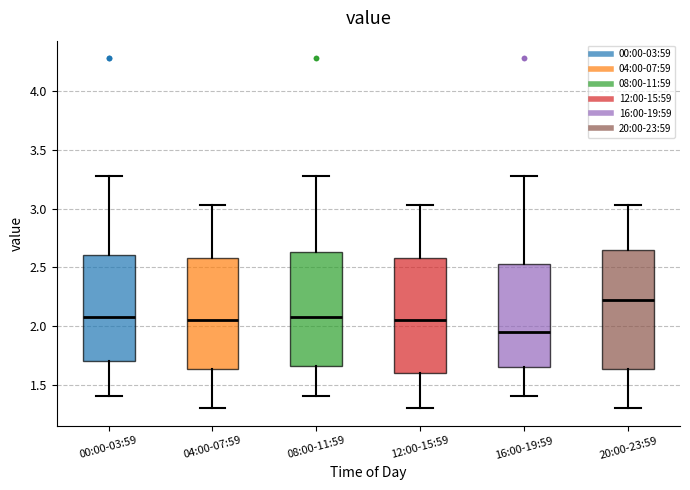

Which box's median line is the highest?

20:00-23:59